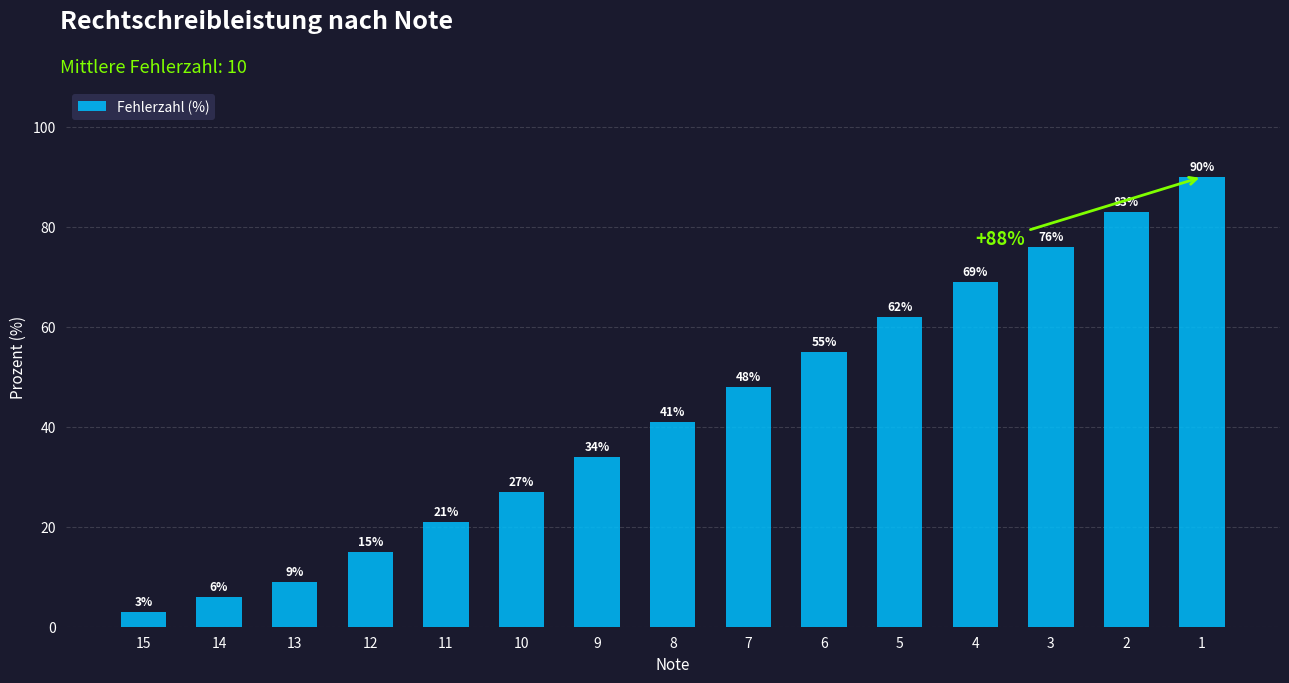

Reading right to left, extract all data points from this chart.

90	83	76	69	62	55	48	41	34	27	21	15	9	6	3